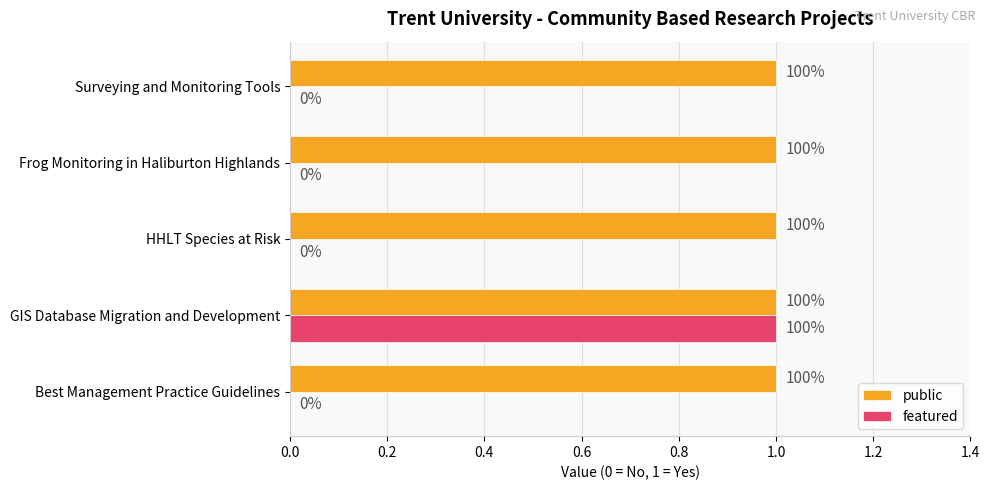

What are all the series names shown in the legend?

public, featured